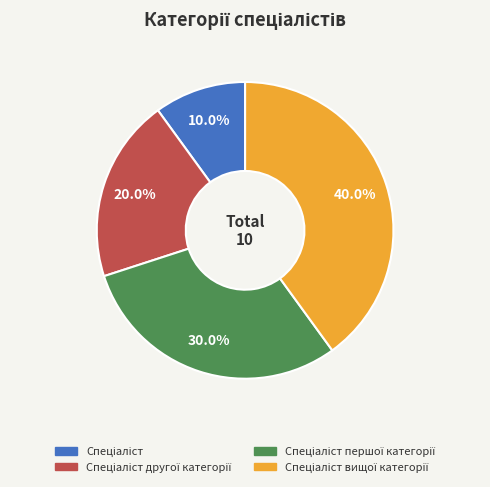

Is there a majority slice in this chart?

No